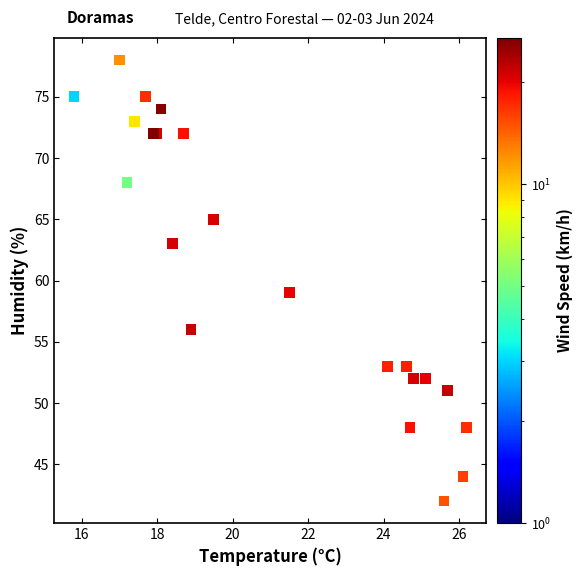

What Y value in the scatter plot is closest to 60?

59